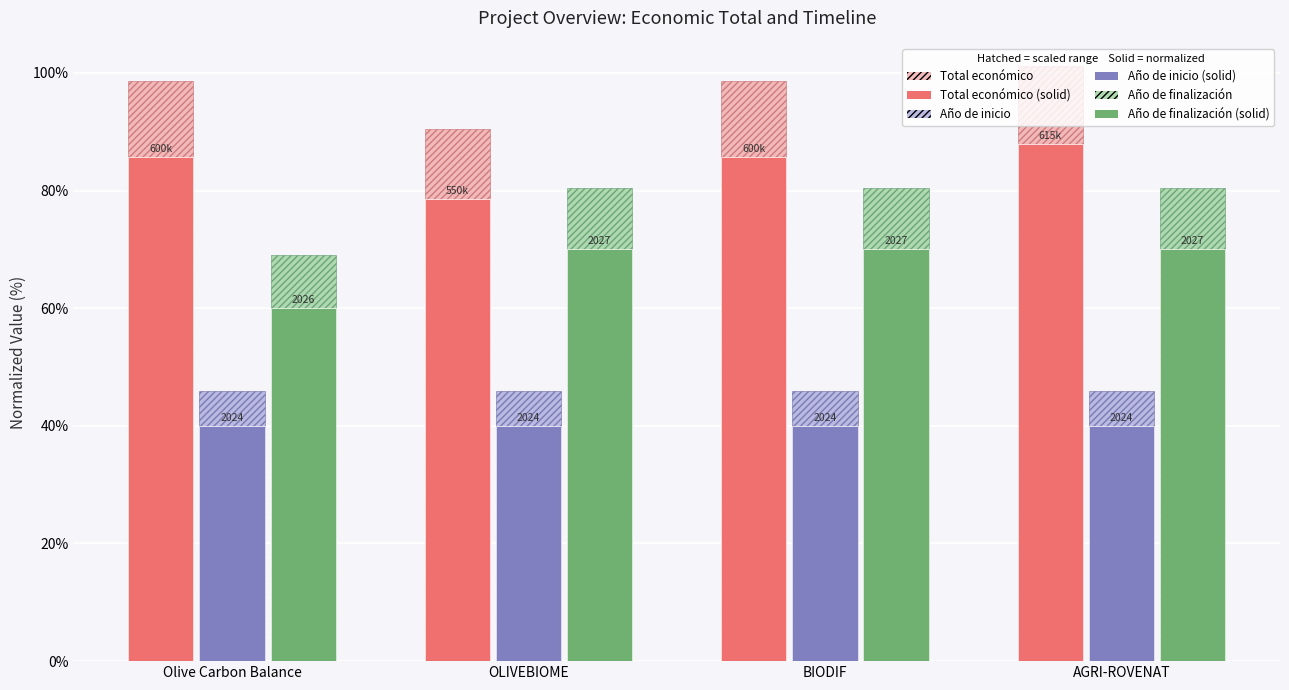

How many series are shown in this chart?

6